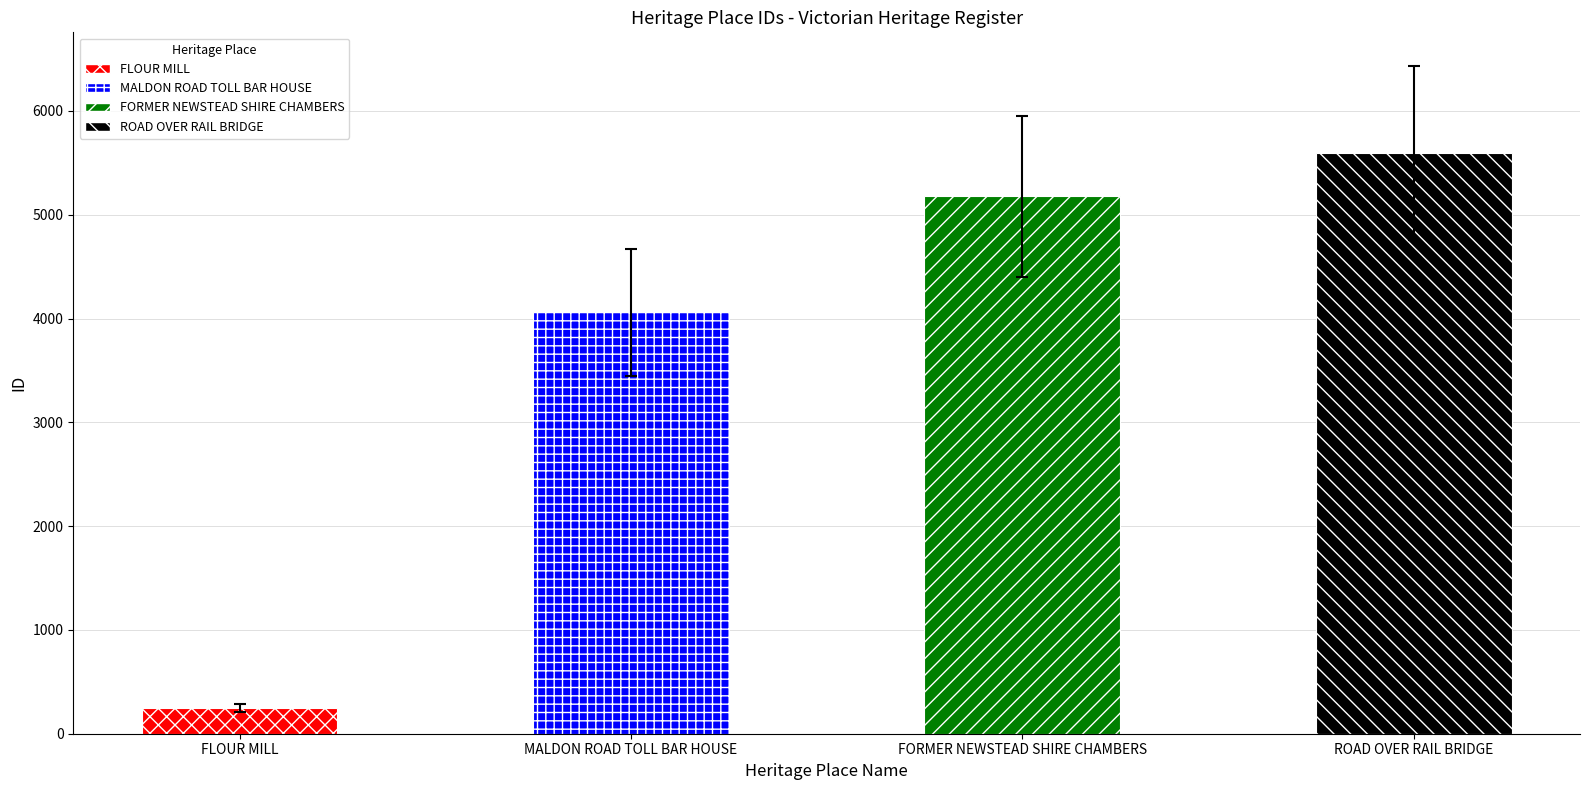

Is it true that the value at FORMER NEWSTEAD SHIRE CHAMBERS is 4402.1?

True